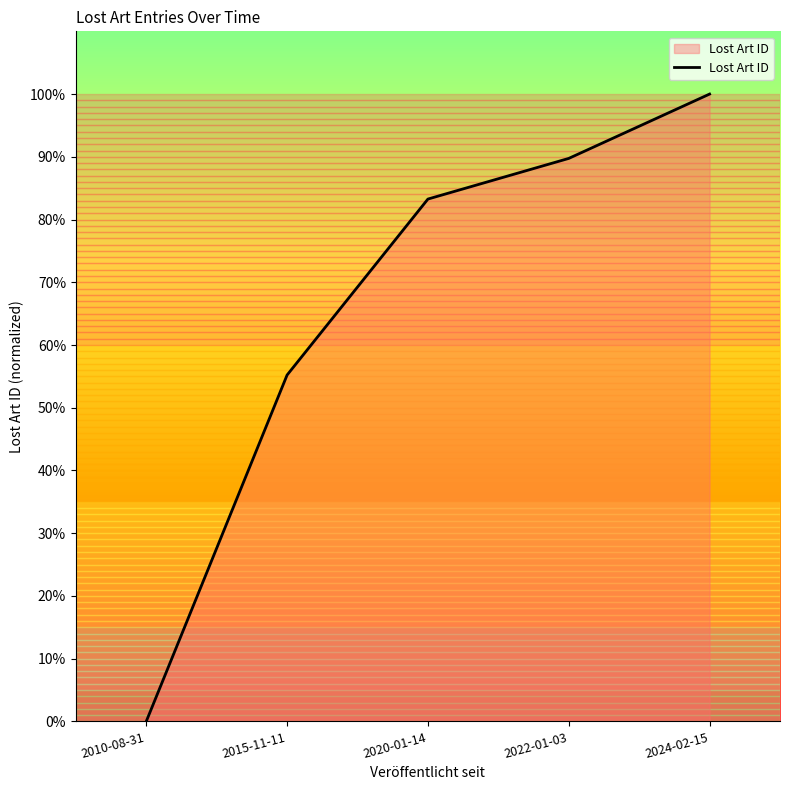

What is the change in value from 2015-11-11 to 2020-01-14?

+28.1